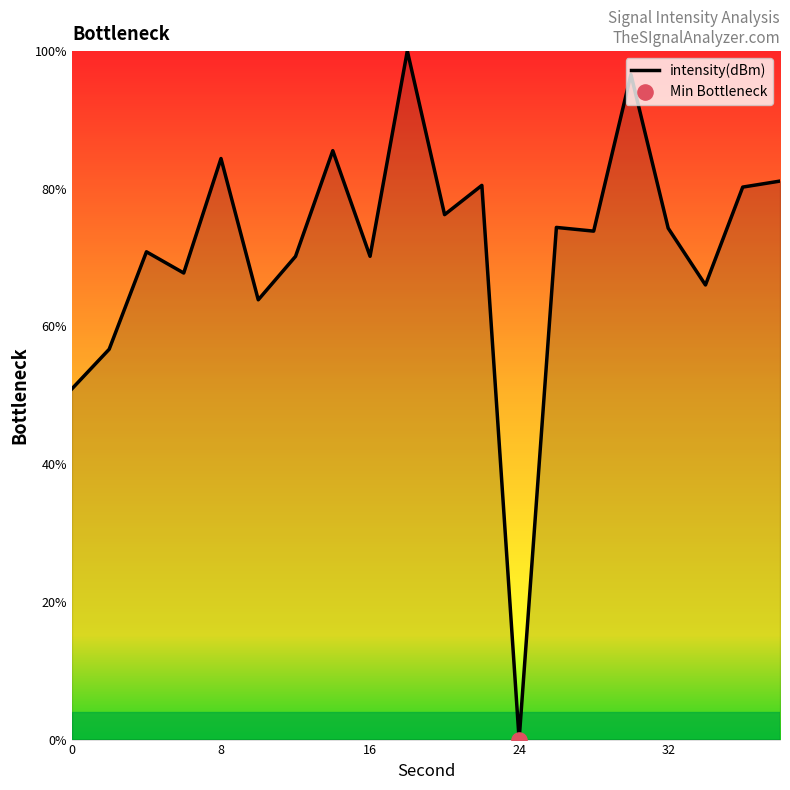

What is the difference between the maximum and minimum values?

100.0